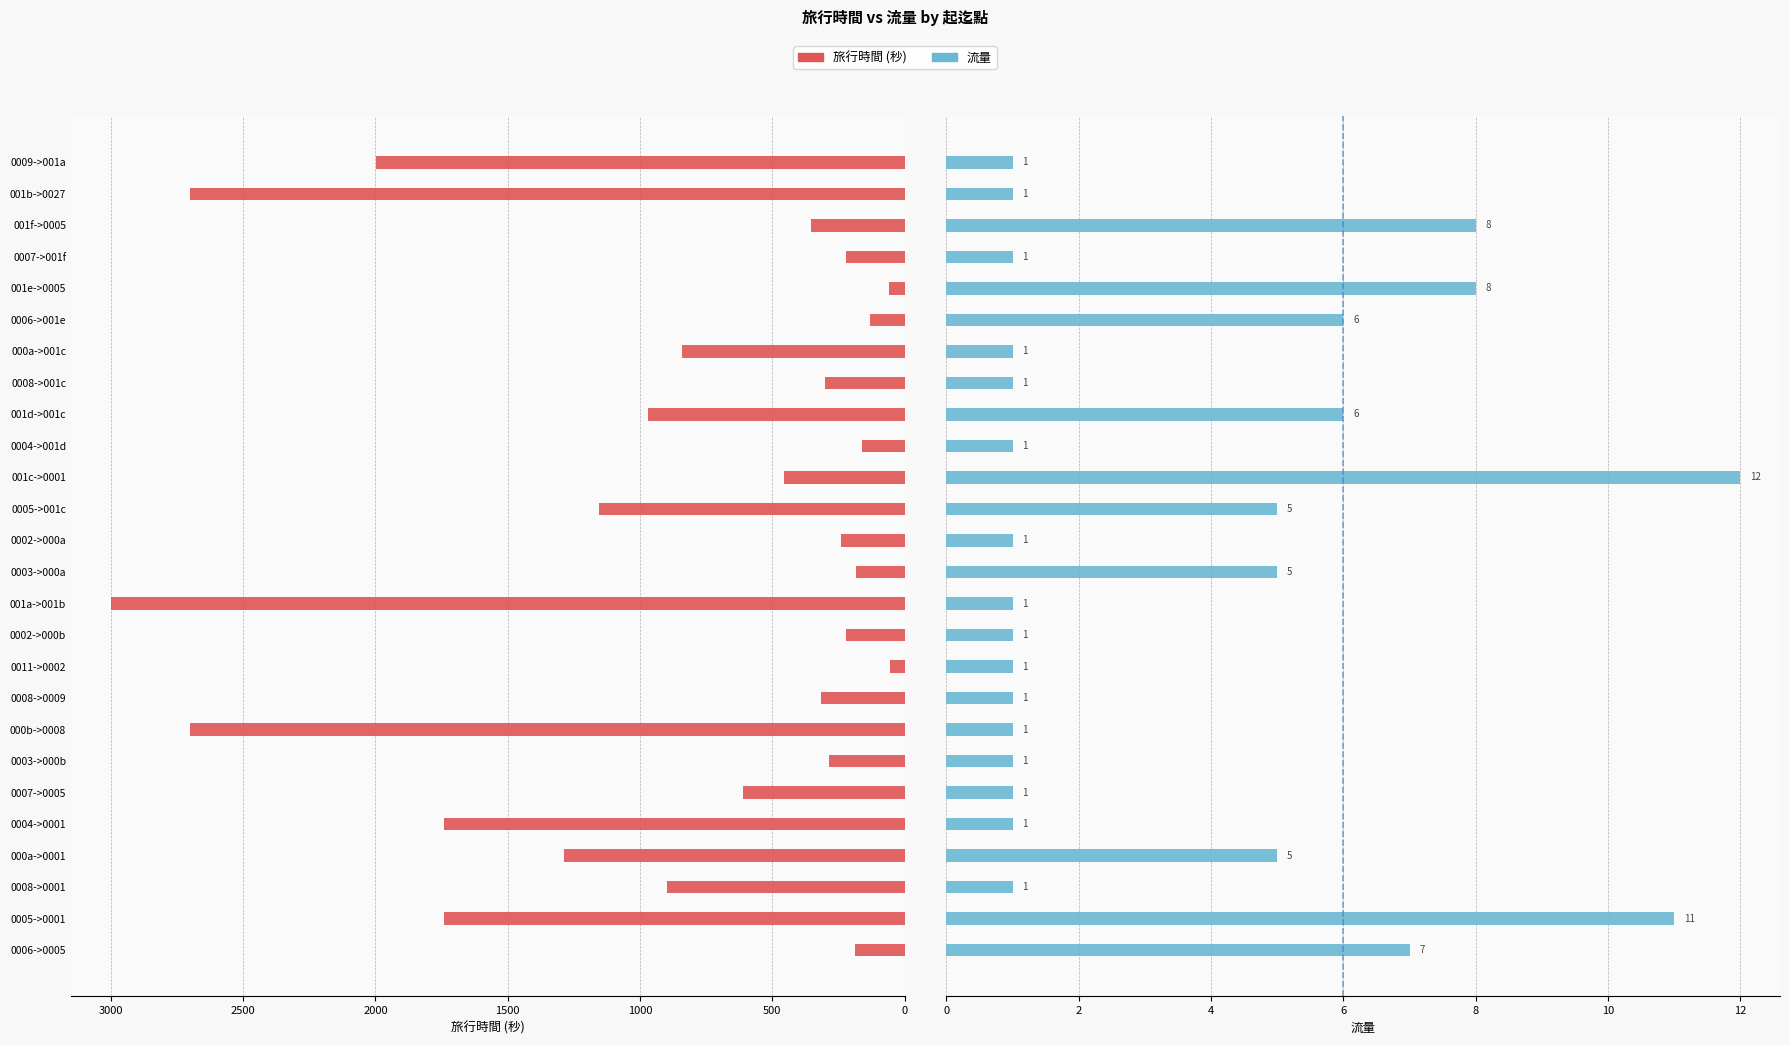

Which series changed the most between 001a->001b and 0004->001d?

旅行時間